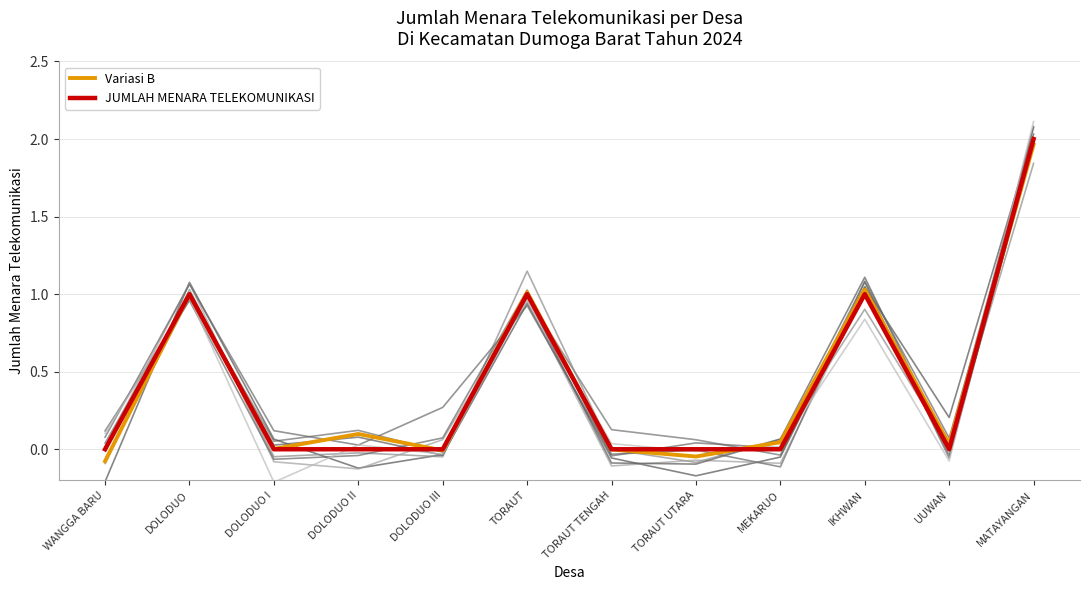

In JUMLAH MENARA TELEKOMUNIKASI, how many points are lower than both neighbors (excluding endpoints)?

1